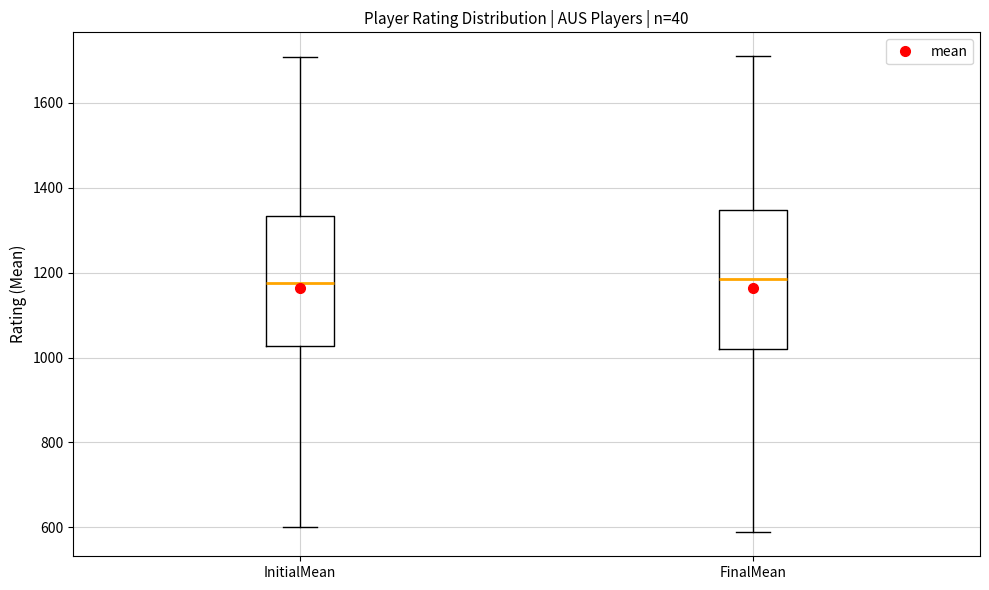

Where is the upper edge of the box for InitialMean on the y-axis? The values are not printed on the chart, so give them approximately, as read against the axis.

1340